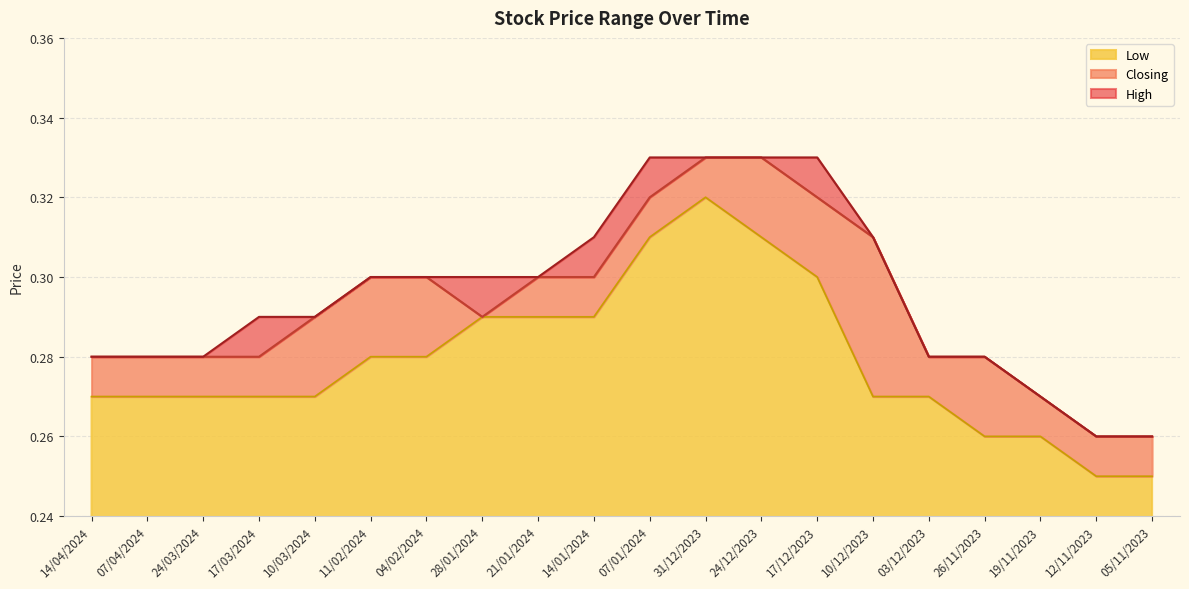

Which series has the largest total across all categories?

High